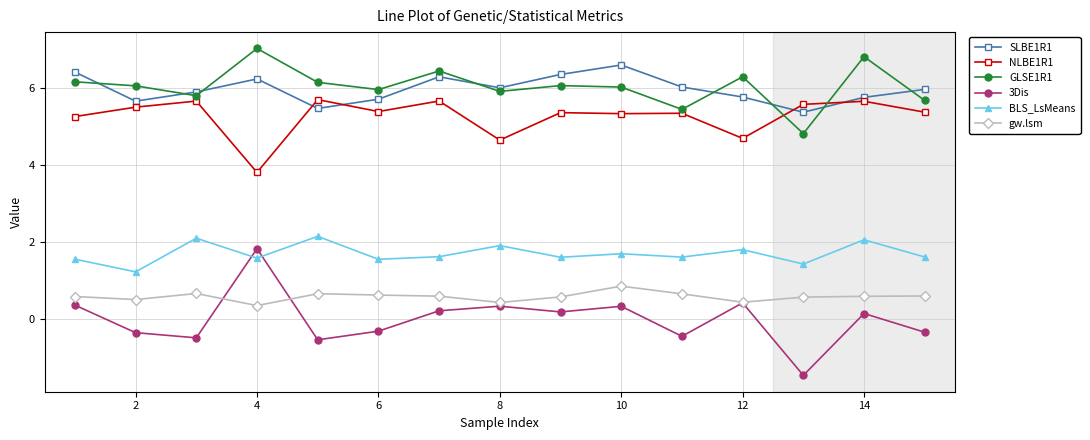

At how many categories does at least one series exceed 3?

15